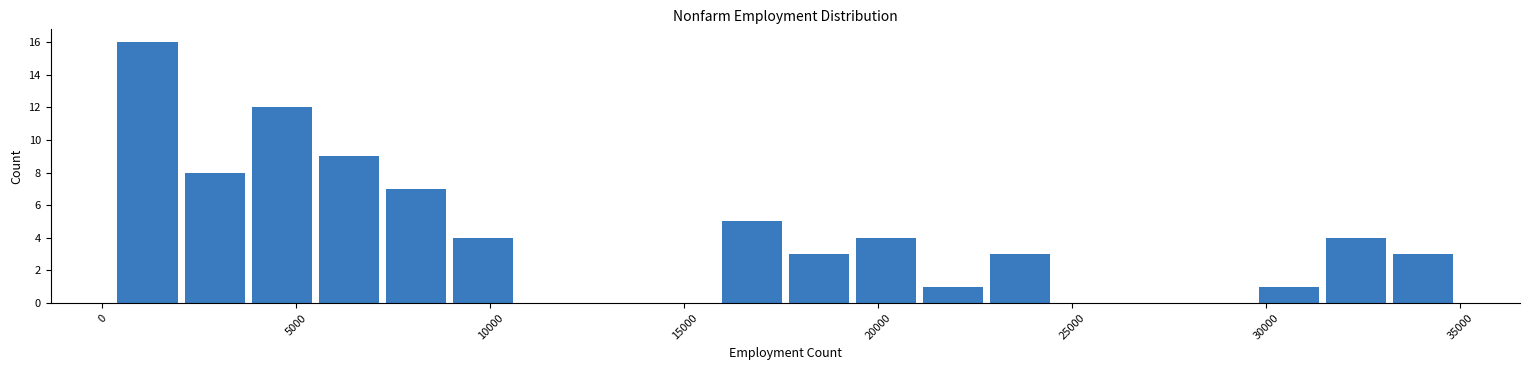

Read against the x-axis, roughly where is the centre of the tallest bar?

1000